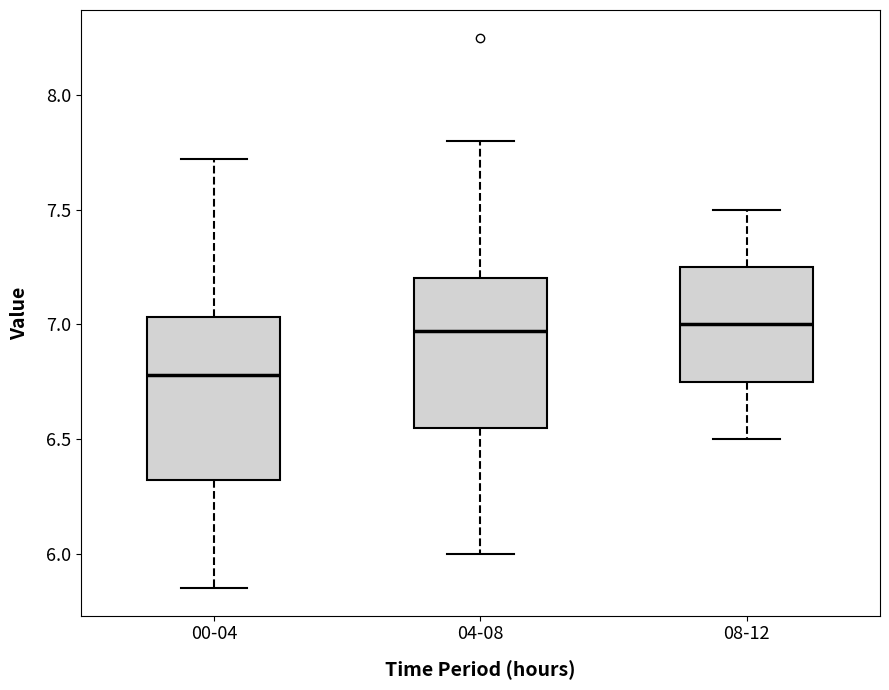

Where is the upper edge of the box for 00-04 on the y-axis? The values are not printed on the chart, so give them approximately, as read against the axis.

7.05